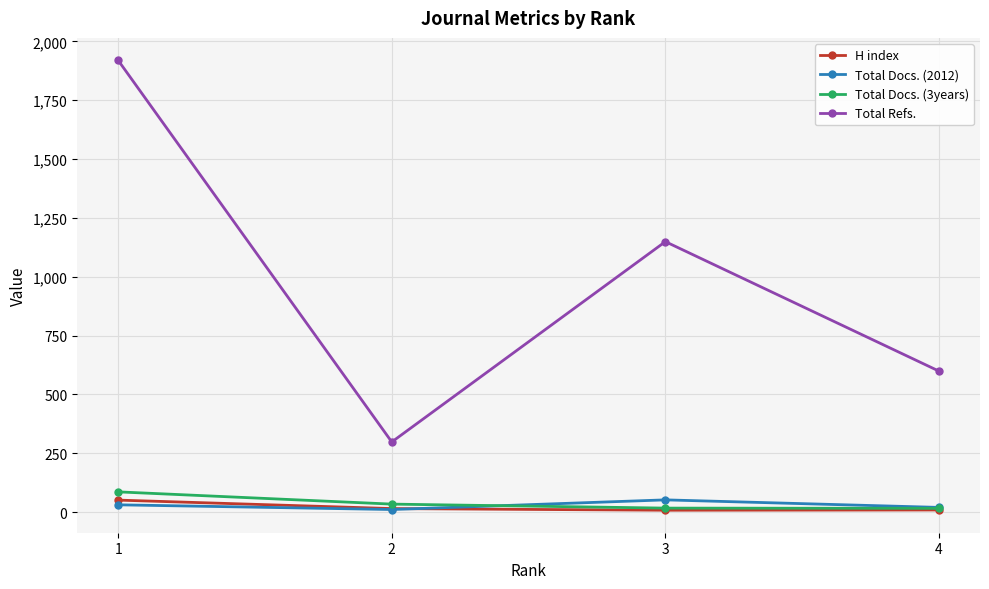

Between 1 and 3, which series saw the biggest shift?

Total Refs.